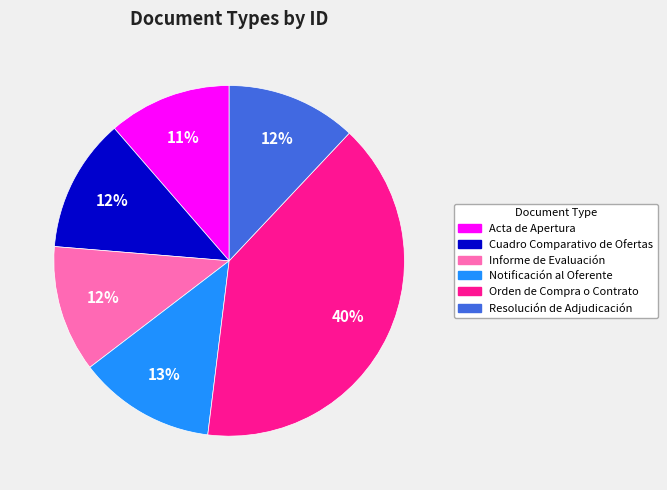

Does Informe de Evaluación represent more than half of the total?

No